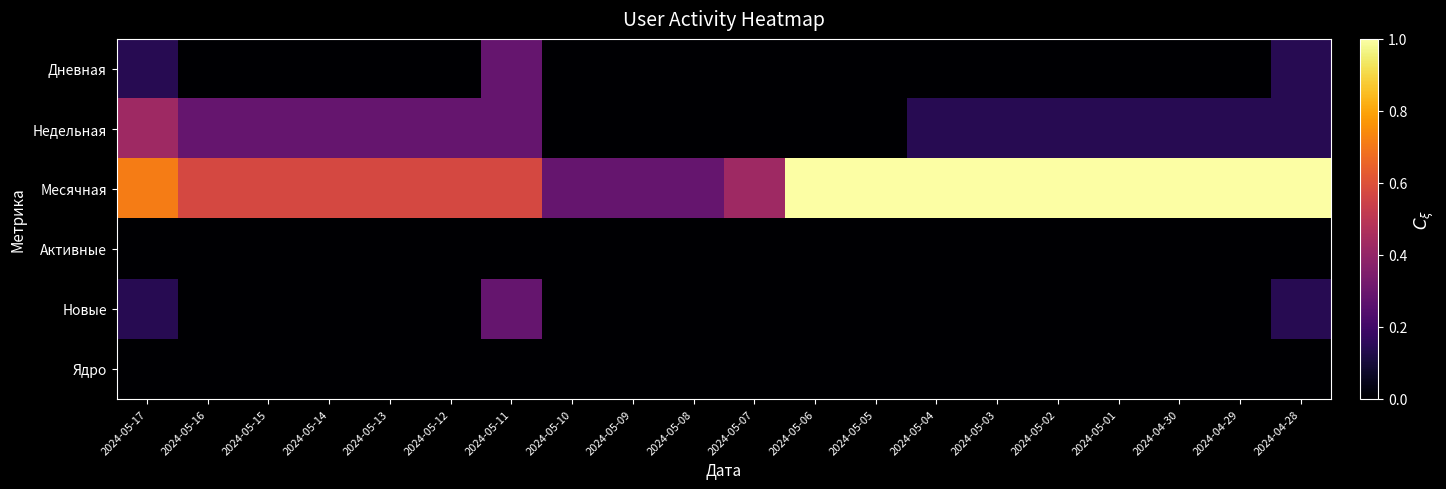

Which series has the widest spread of values?

Месячная